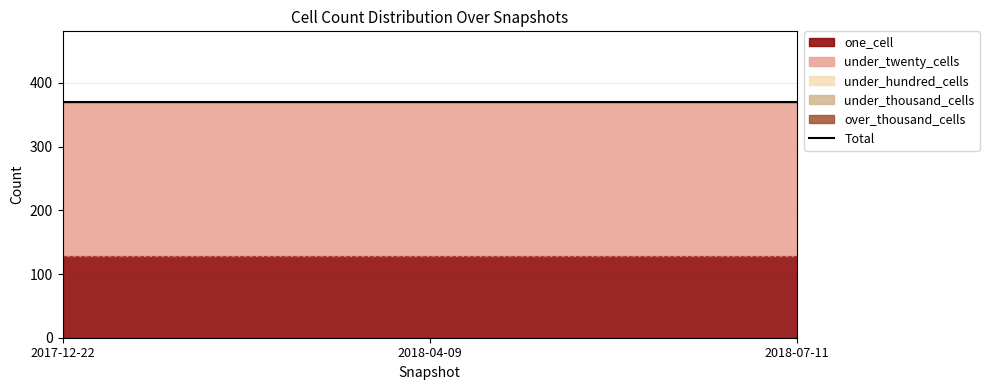

Is the value of under_hundred_cells at 2018-07-11 greater than the value of one_cell at 2017-12-22?

No